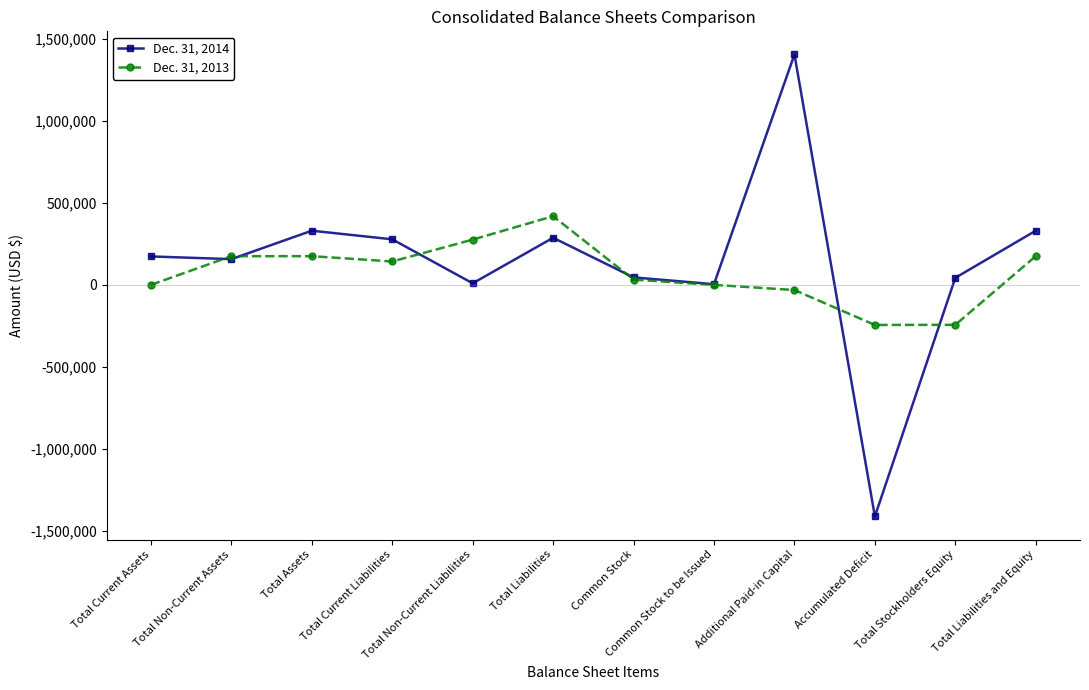

After their last crossing, which series has the higher values: Dec. 31, 2014 or Dec. 31, 2013?

Dec. 31, 2014